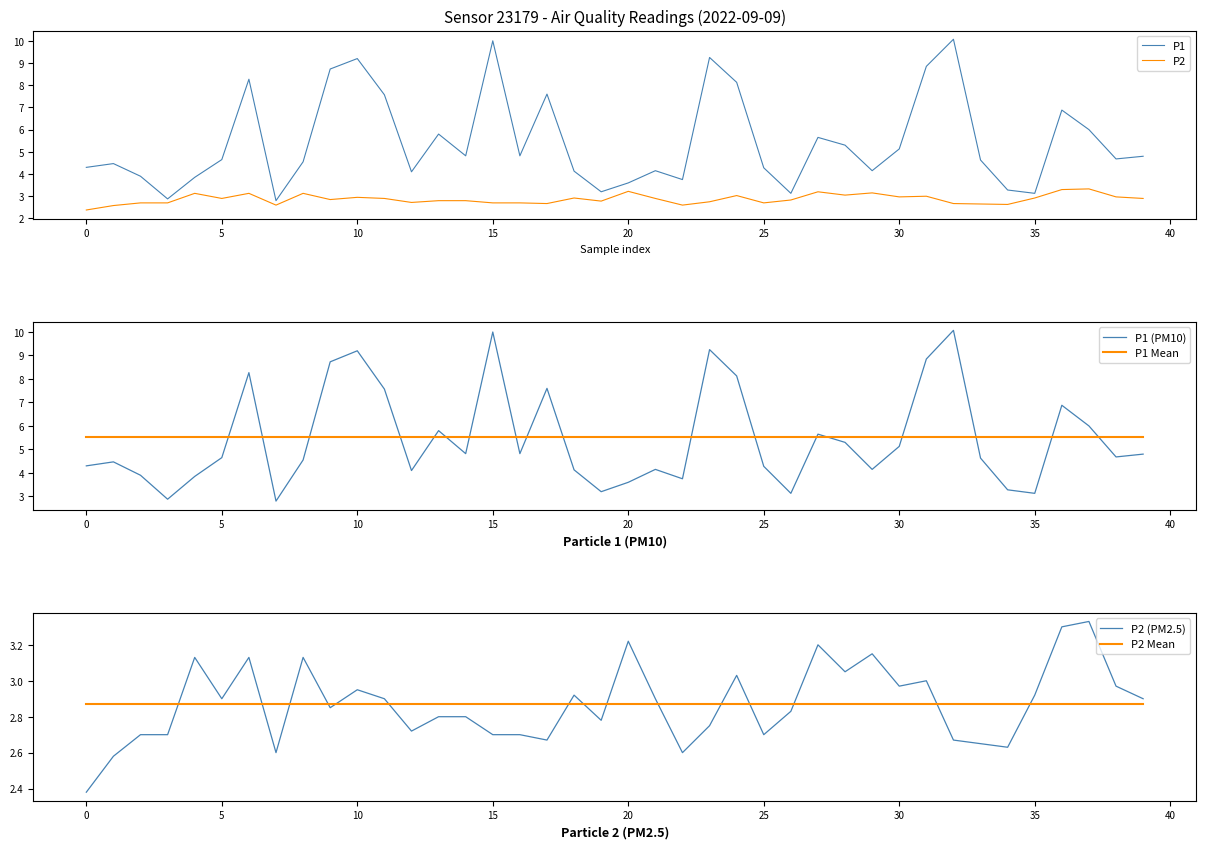

The value of P1 at 30 is 7.9. True or false?

False